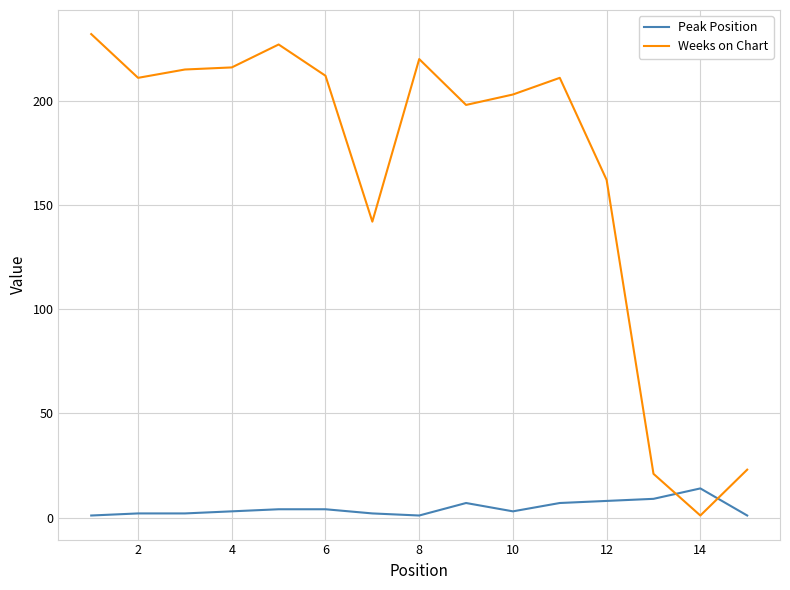

What are all the series names shown in the legend?

Peak Position, Weeks on Chart